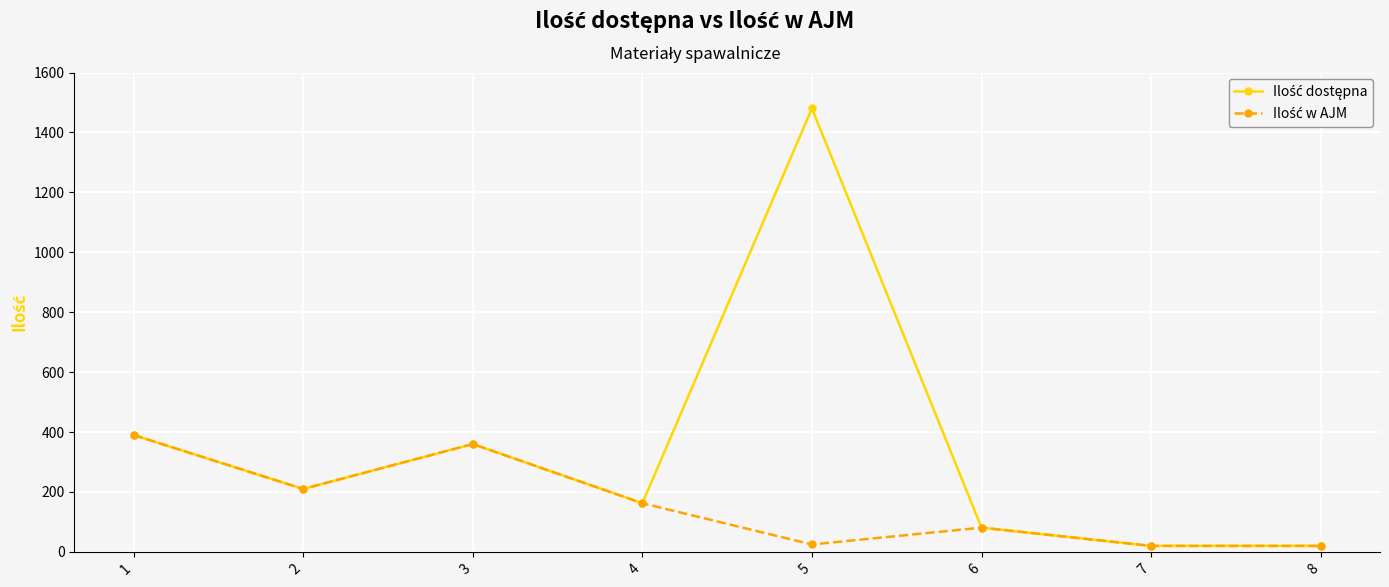

Count the number of data series in this chart.

2